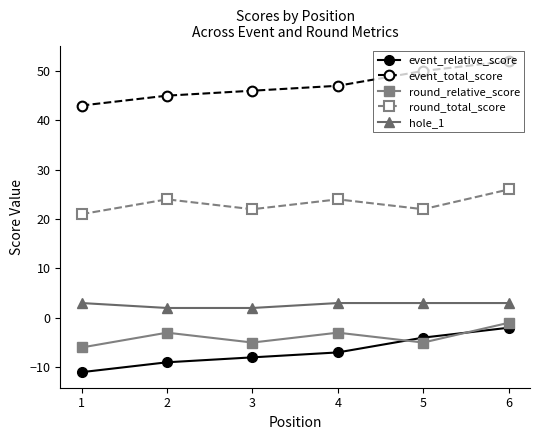

What is the spread (max minus min) of values at 4?

54